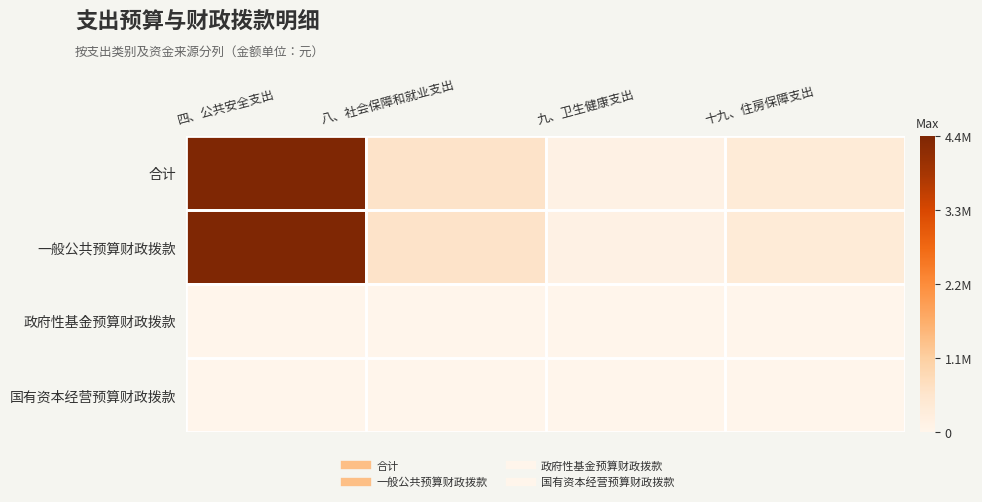

How many series are shown in this chart?

4